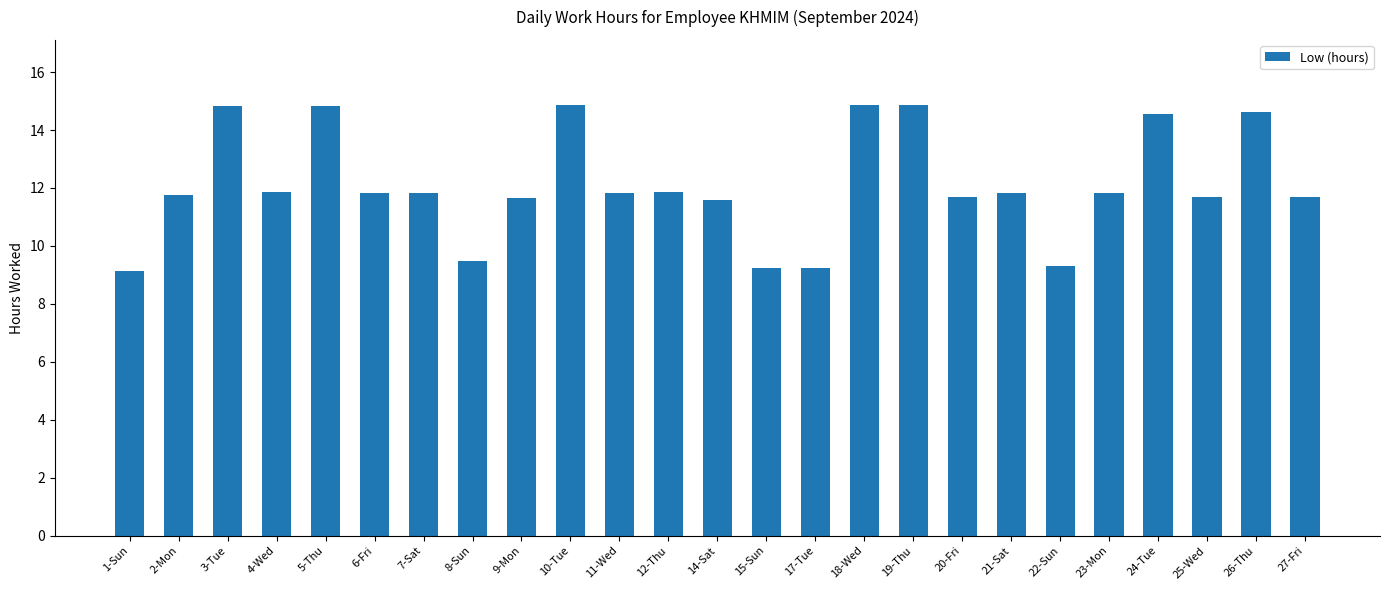

The value at 24-Tue is 23.4. True or false?

False